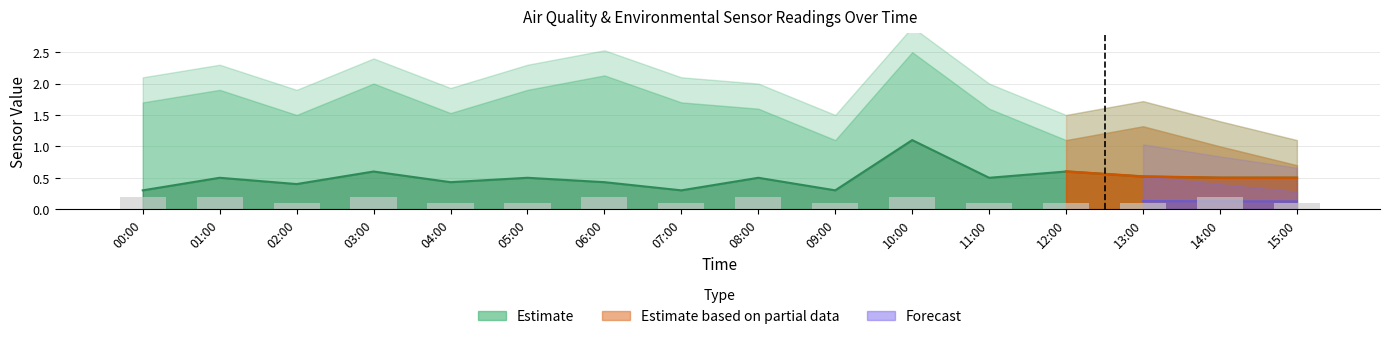

Which has a higher value, 03:00 or 04:00?

03:00